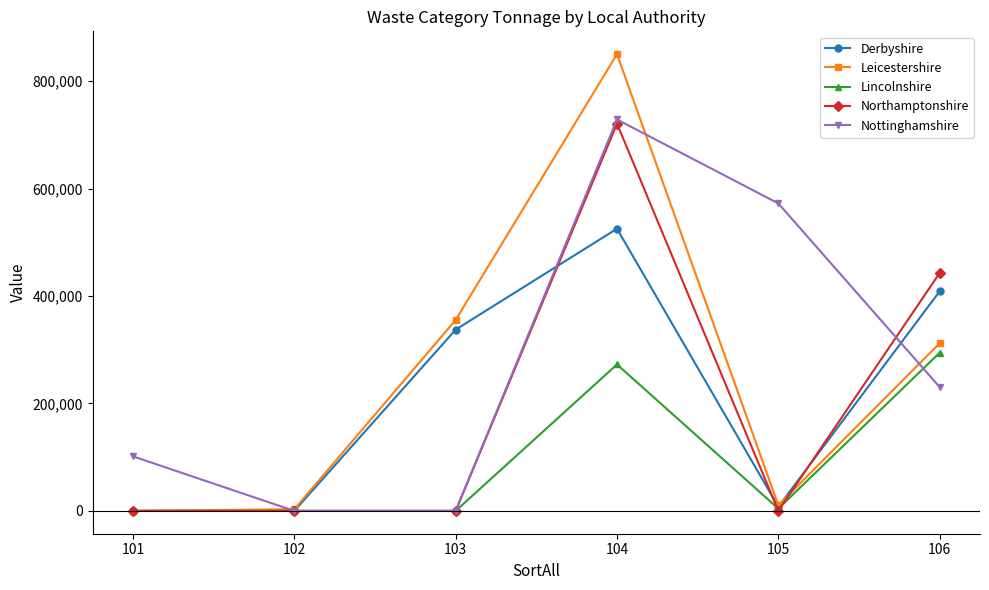

What is the value of the Leicestershire point at the 4th from the left?

850466.1